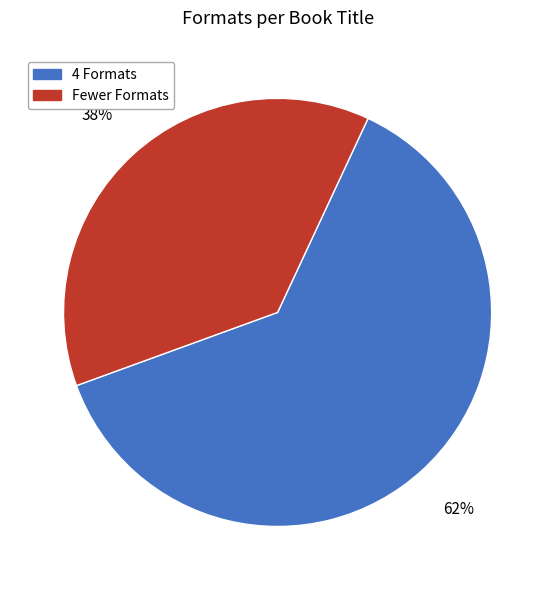

To the nearest percent, what is the average slice percentage?

50%